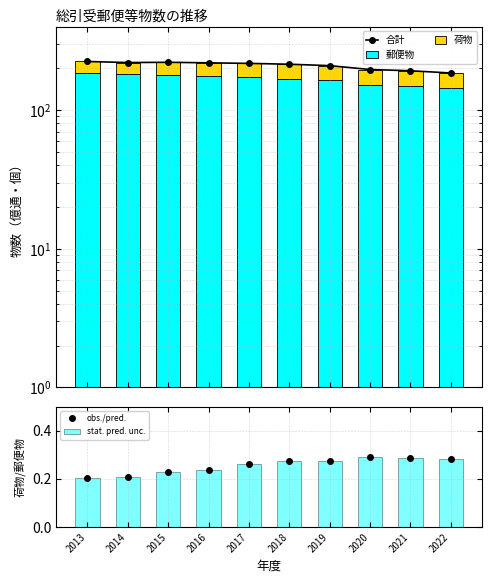

What are all the series names shown in the legend?

合計, 郵便物, 荷物, obs./pred., stat. pred. unc.